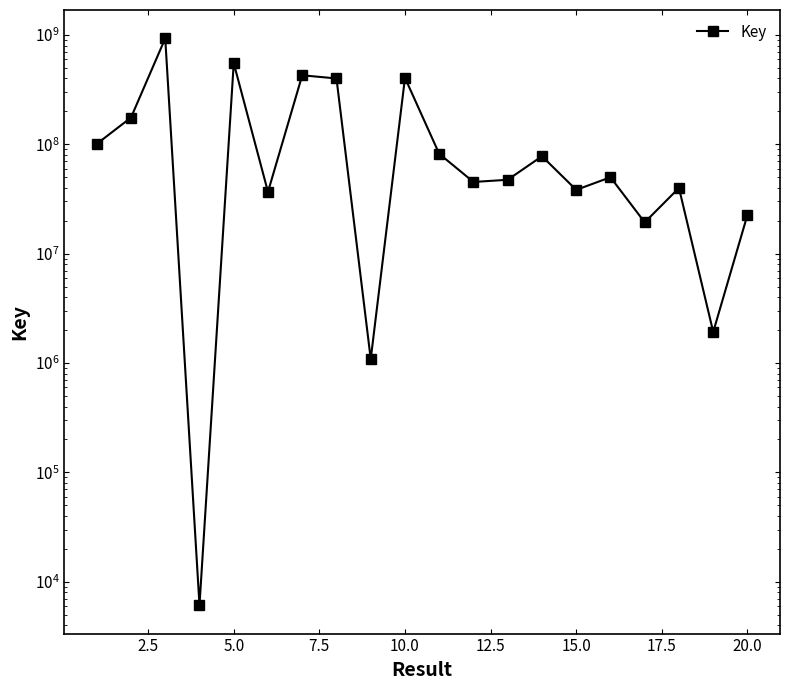

How many categories are shown in the chart?

20